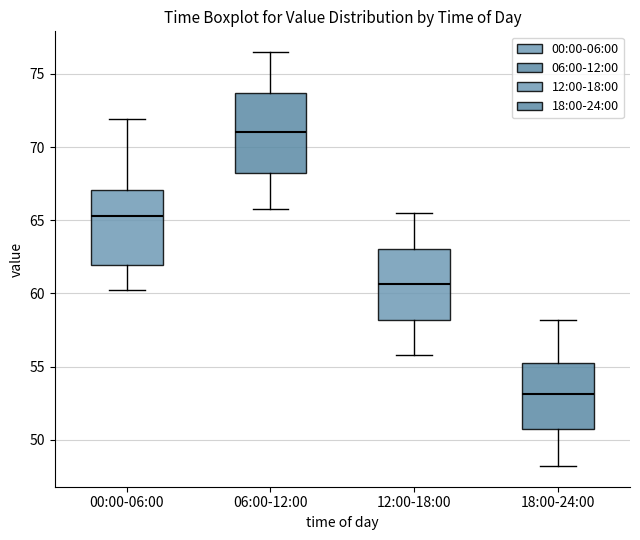

Reading left to right, read every box against the y-axis: the position of its median line, the range the box covers, and the ends of its whiskers. The values are not printed on the chart, so give them approximately, as read against the axis.

00:00-06:00: median 65.5, box 62.0 to 67.0, whiskers 60.0 to 72.0
06:00-12:00: median 71.0, box 68.0 to 73.5, whiskers 66.0 to 76.5
12:00-18:00: median 60.5, box 58.0 to 63.0, whiskers 56.0 to 65.5
18:00-24:00: median 53.0, box 50.5 to 55.5, whiskers 48.0 to 58.0